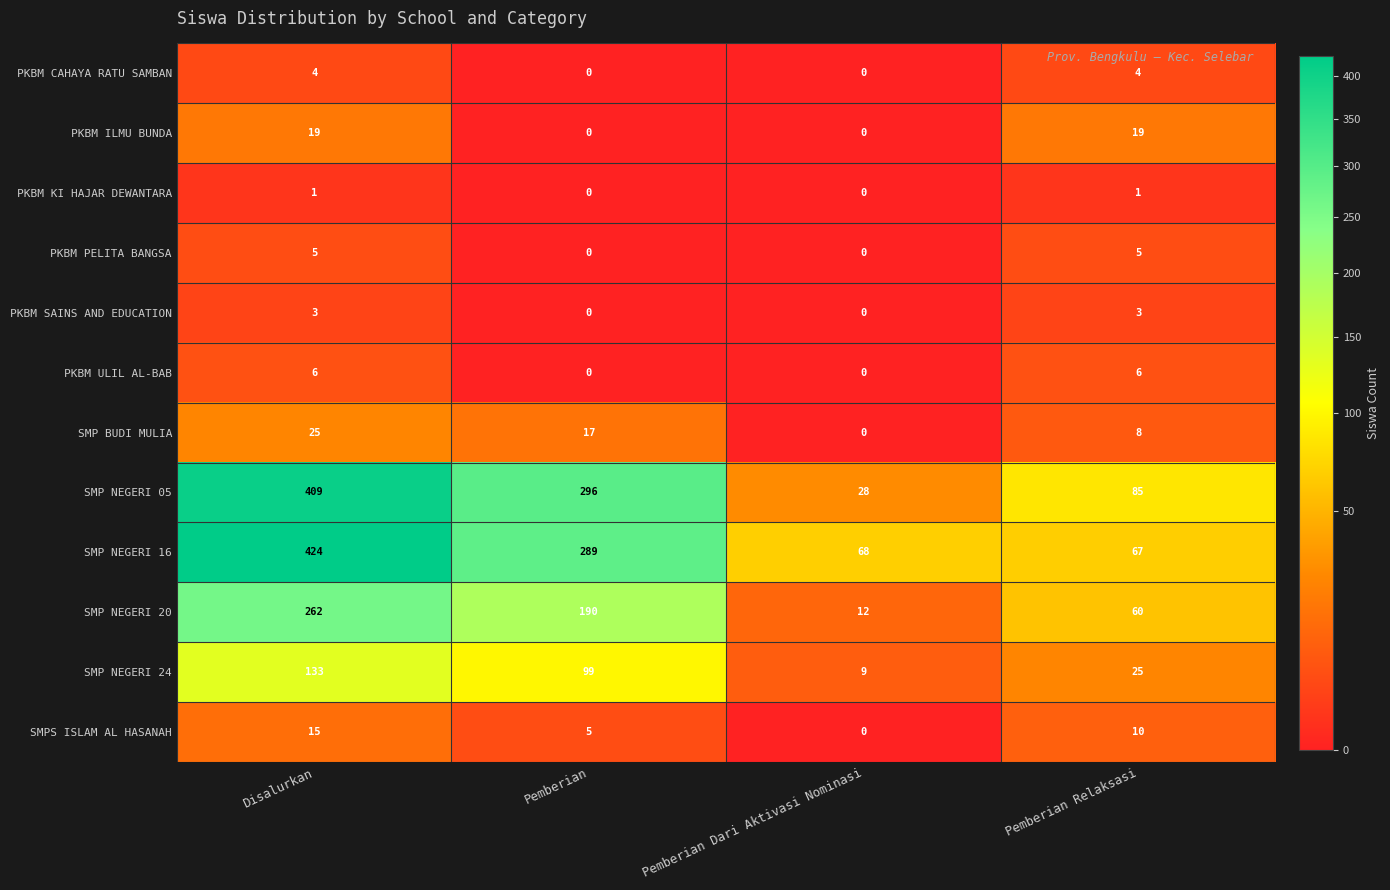

What is the difference between the SMP NEGERI 20 values at Pemberian Dari Aktivasi Nominasi and Pemberian Relaksasi?

48